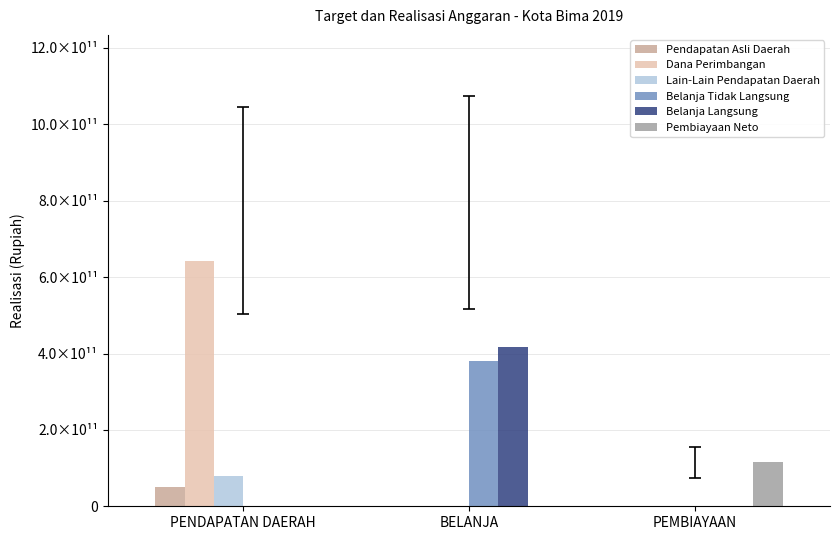

The Belanja Tidak Langsung series shows 0 at PEMBIAYAAN. True or false?

True